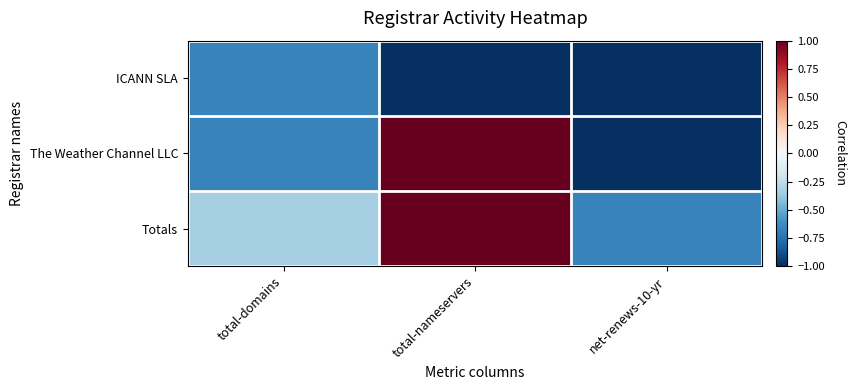

What is the spread (max minus min) of values at net-renews-10-yr?

0.3